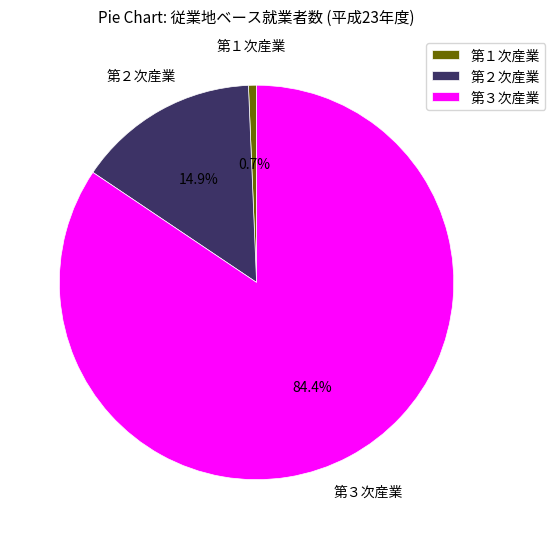

Which slice is the smallest?

第１次産業